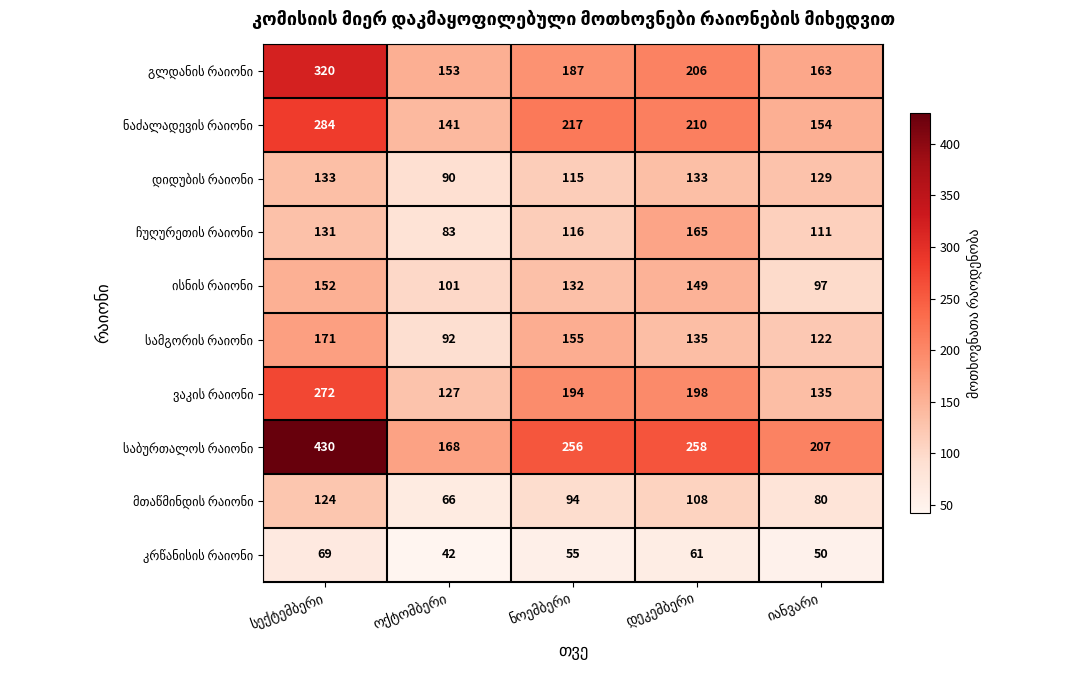

What is the maximum value shown in the chart?

430